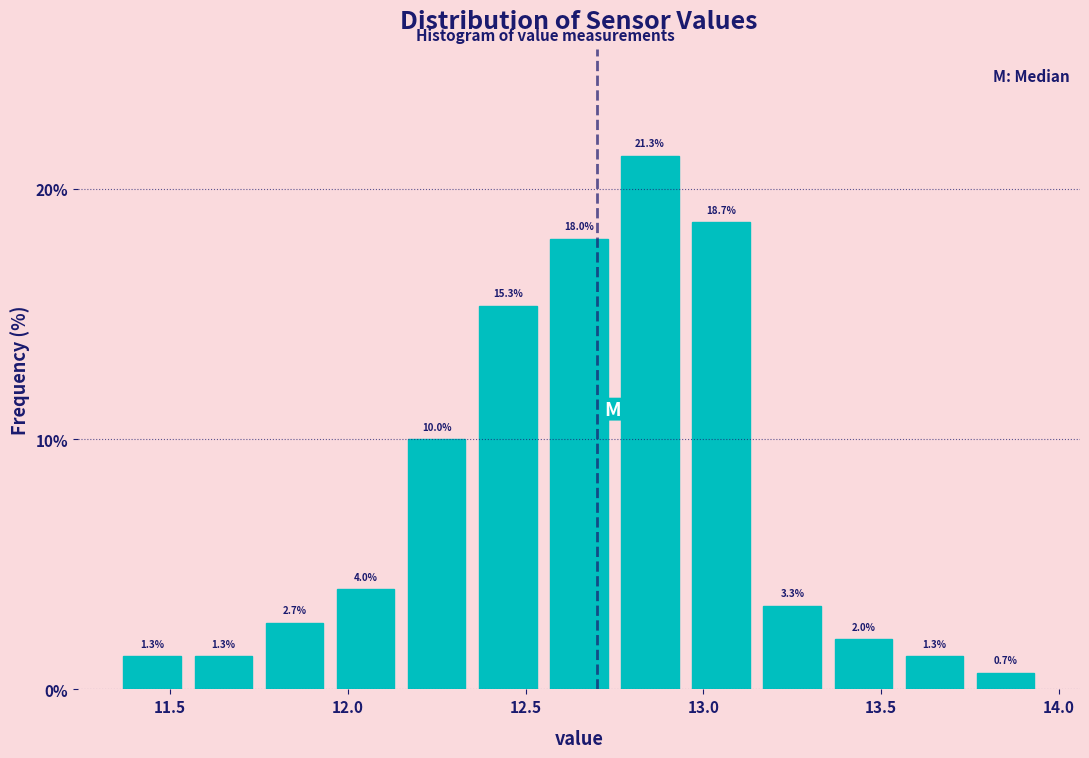

Reading left to right, list every bar in this chart as the range it spans on the x-axis followed by its height.

11.35 to 11.55: 1.3
11.55 to 11.75: 1.3
11.75 to 11.95: 2.7
11.95 to 12.15: 4.0
12.15 to 12.35: 10.0
12.35 to 12.55: 15.3
12.55 to 12.75: 18.0
12.75 to 12.95: 21.3
12.95 to 13.15: 18.7
13.15 to 13.35: 3.3
13.35 to 13.55: 2.0
13.55 to 13.75: 1.3
13.75 to 13.95: 0.7